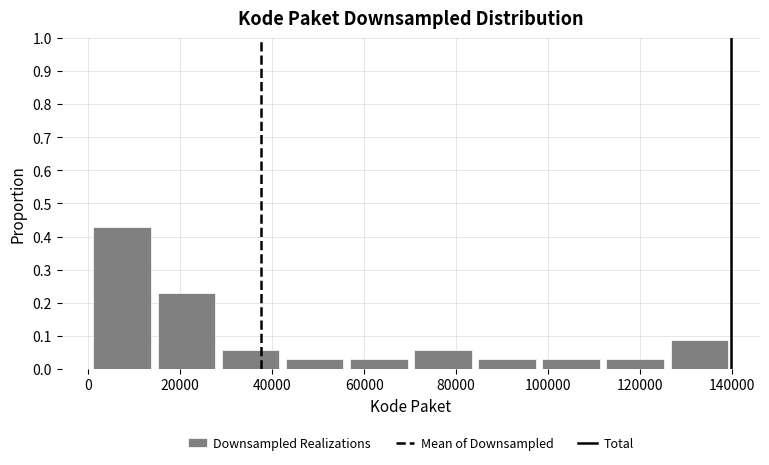

What is the height of the bar covering 98000 to 112000 on the x-axis? Neither the bar edges nor the heights are printed on the chart, so give them approximately, as read against the axes.

0.03